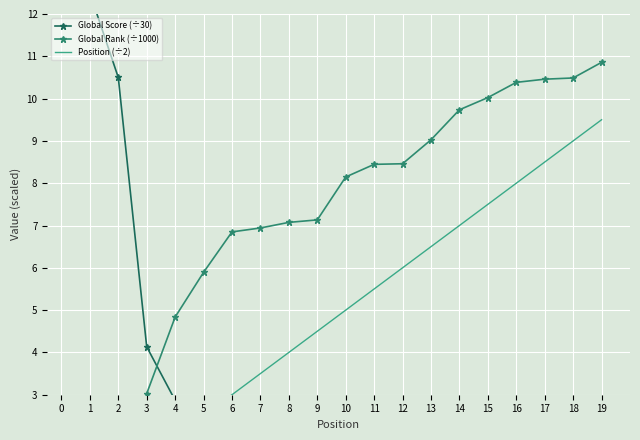

Reading left to right, what are all the values shown in this chart?

Global Score (÷30): 12.5	10.5	4.1	2.9	2.2	1.7	1.6	1.5	1.5	1.4	1.2	1.2	1.1	0.8	0.7	0.5	0.5	0.4	0.1
Global Rank (÷1000): 1.0	1.2	3.0	4.8	5.9	6.8	6.9	7.1	7.1	8.1	8.4	8.5	9.0	9.7	10.0	10.4	10.5	10.5	10.9
Position (÷2): 0.5	1.0	1.5	2.0	2.5	3.0	3.5	4.0	4.5	5.0	5.5	6.0	6.5	7.0	7.5	8.0	8.5	9.0	9.5